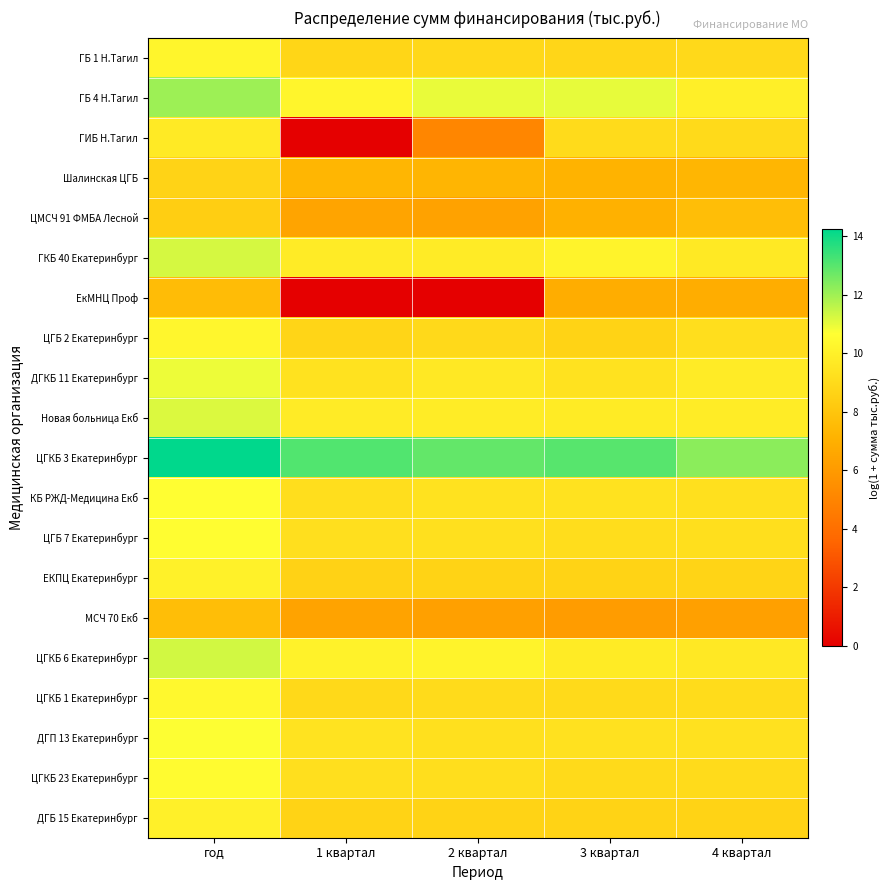

Which series changed the most between год and 2 квартал?

ЕкМНЦ Проф